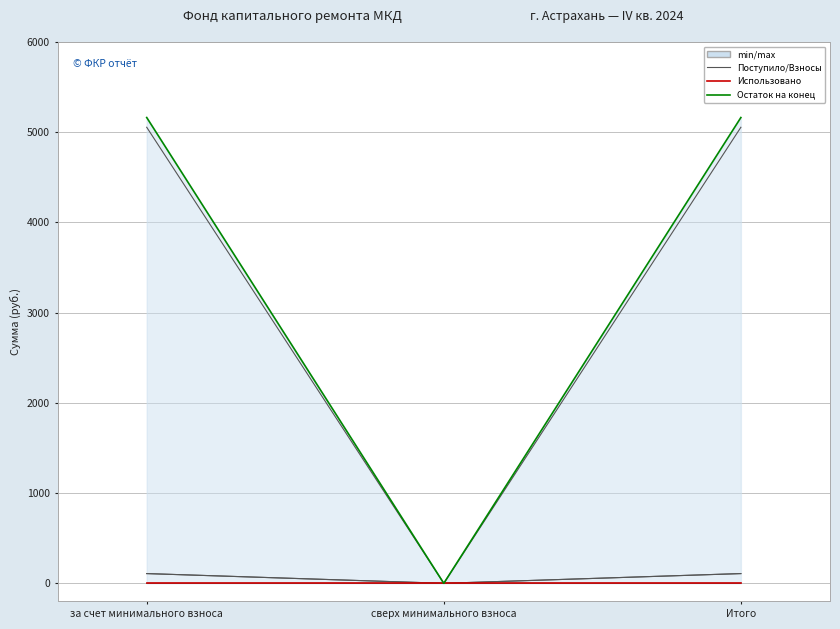

Reading right to left, list all the values displayed in this chart.

Остаток на начало: Итого=5054.9	сверх минимального взноса=0.0	за счет минимального взноса=5054.9
Поступило всего: Итого=108.0	сверх минимального взноса=0.0	за счет минимального взноса=108.0
взносов: Итого=107.9	сверх минимального взноса=0.0	за счет минимального взноса=107.9
пеней: Итого=0.0	сверх минимального взноса=0.0	за счет минимального взноса=0.0
Использовано: Итого=0.0	сверх минимального взноса=0.0	за счет минимального взноса=0.0
Остаток на конец: Итого=5162.9	сверх минимального взноса=0.0	за счет минимального взноса=5162.9